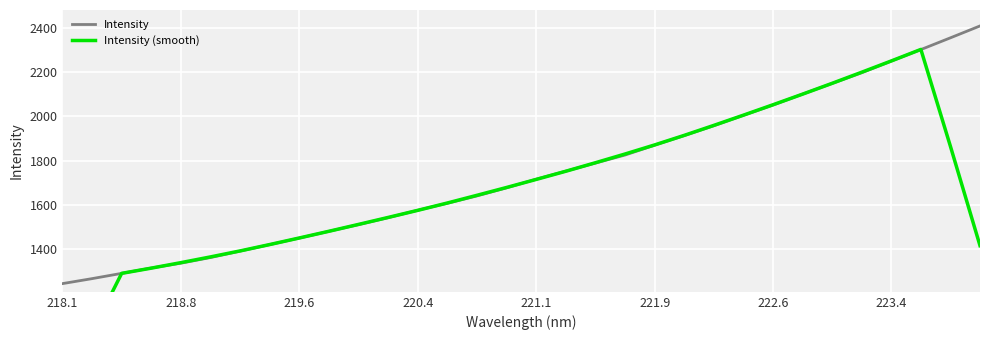

Is it true that Intensity equals 3283.2 at 223.4?

False